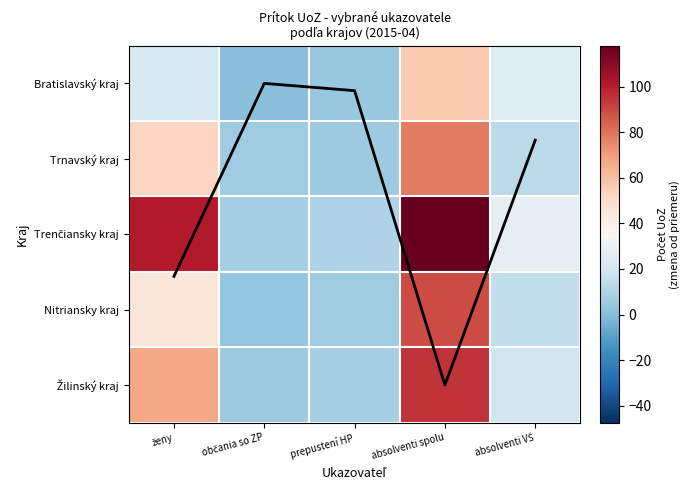

What is the spread (max minus min) of values at prepustení HP?

9.9